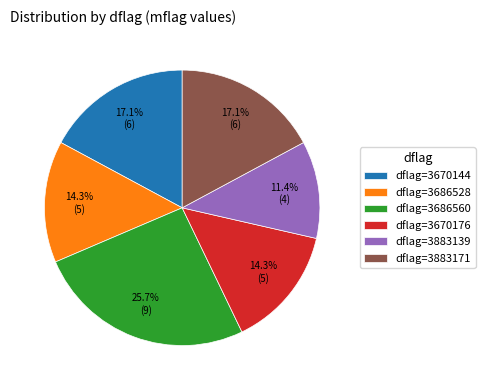

To the nearest percent, what is the average slice percentage?

17%